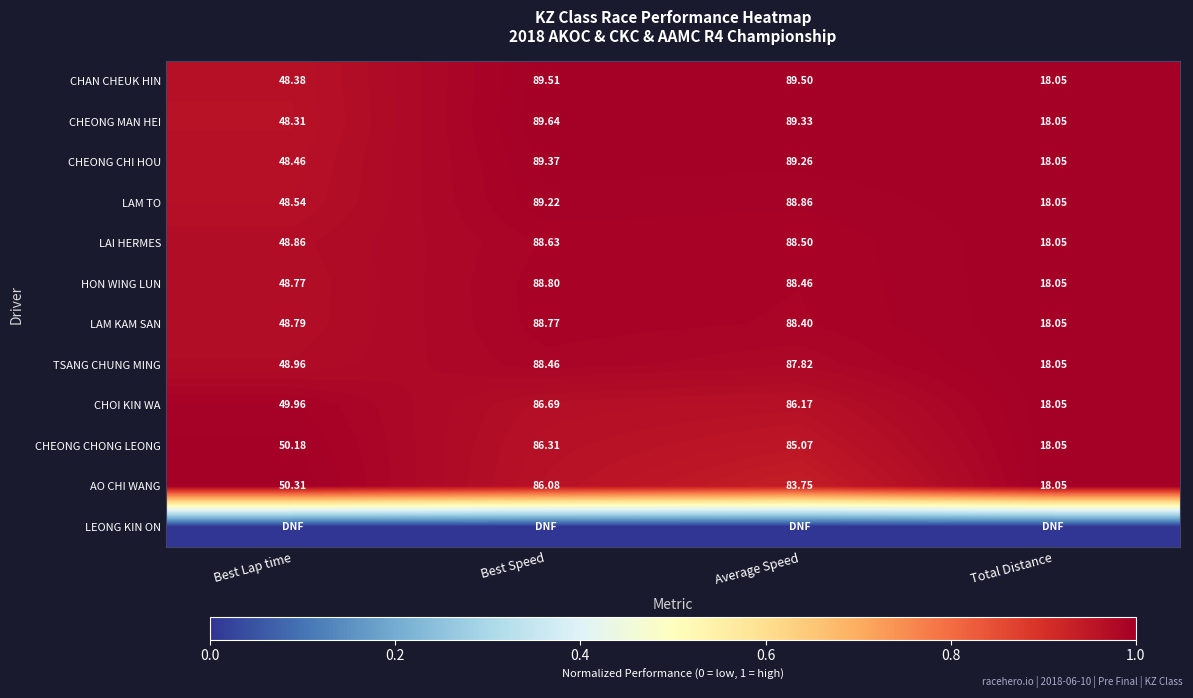

List the labels in order of HON WING LUN value, largest first.

Best Speed, Average Speed, Best Lap time, Total Distance